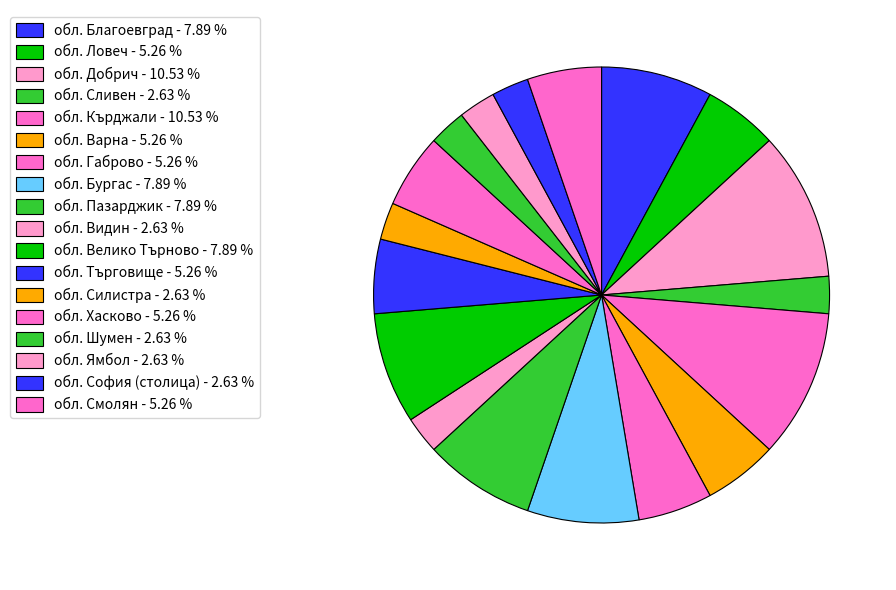

Count the number of slices in the pie.

18